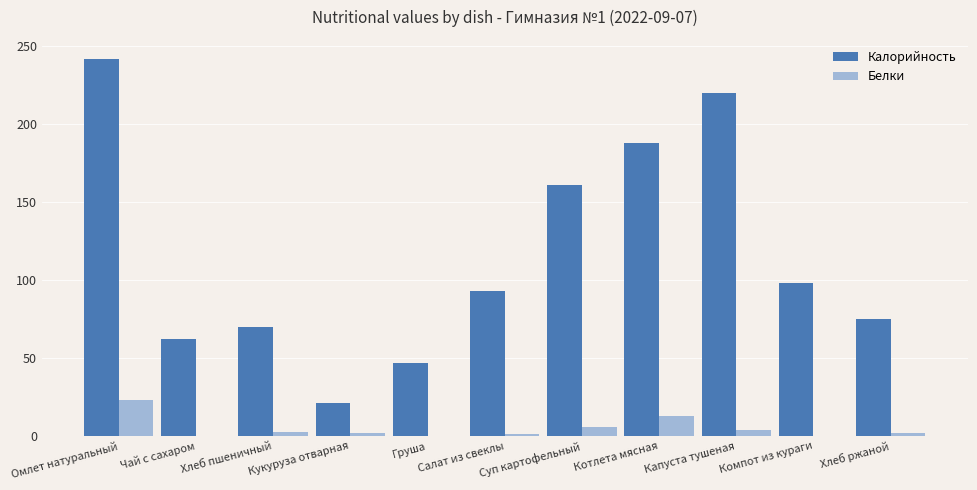

Which series has the largest total across all categories?

Калорийность